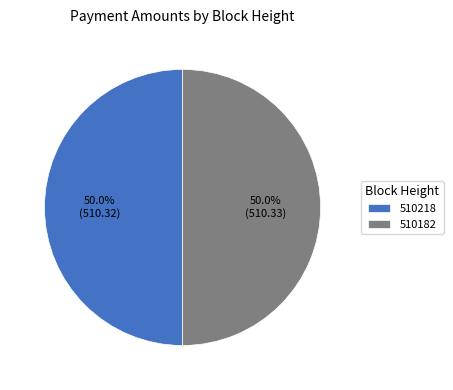

Is the sum of 510182 and 510218 greater than half?

Yes